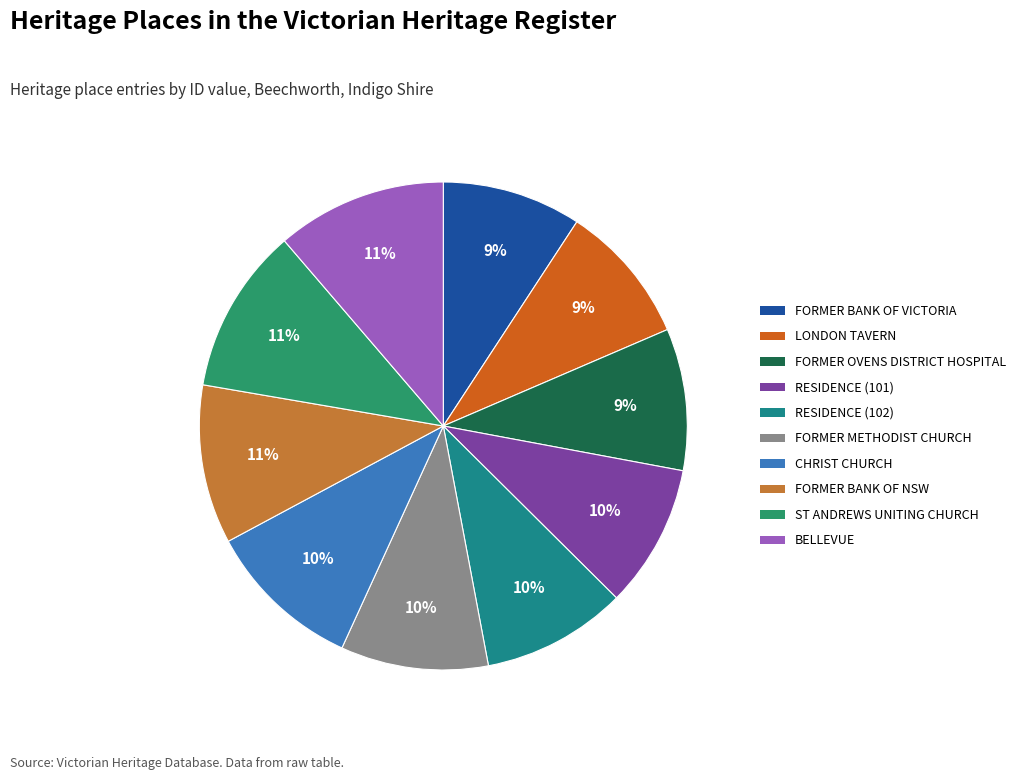

How many slices are in this pie chart?

10